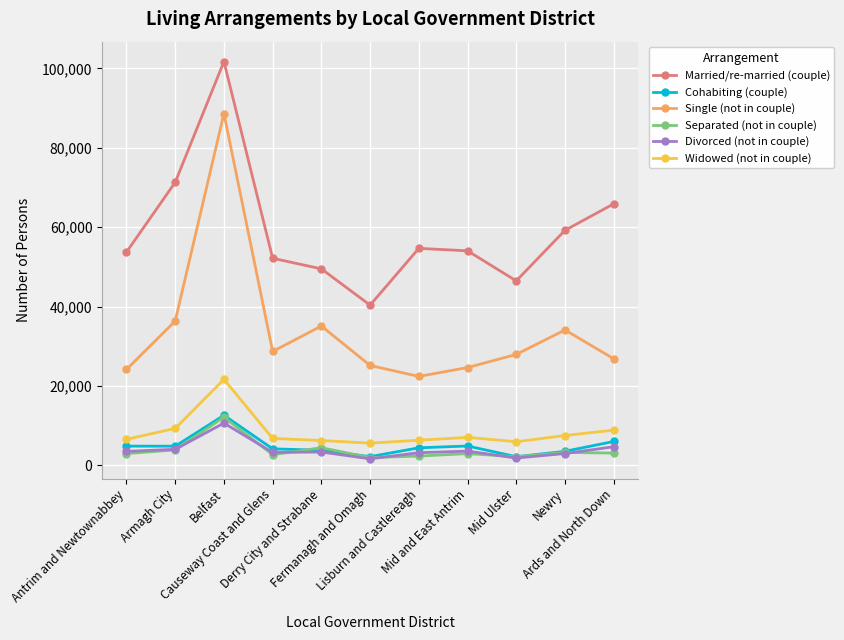

True or false: Married/re-married (couple) has a value of 101742 at Belfast.

True